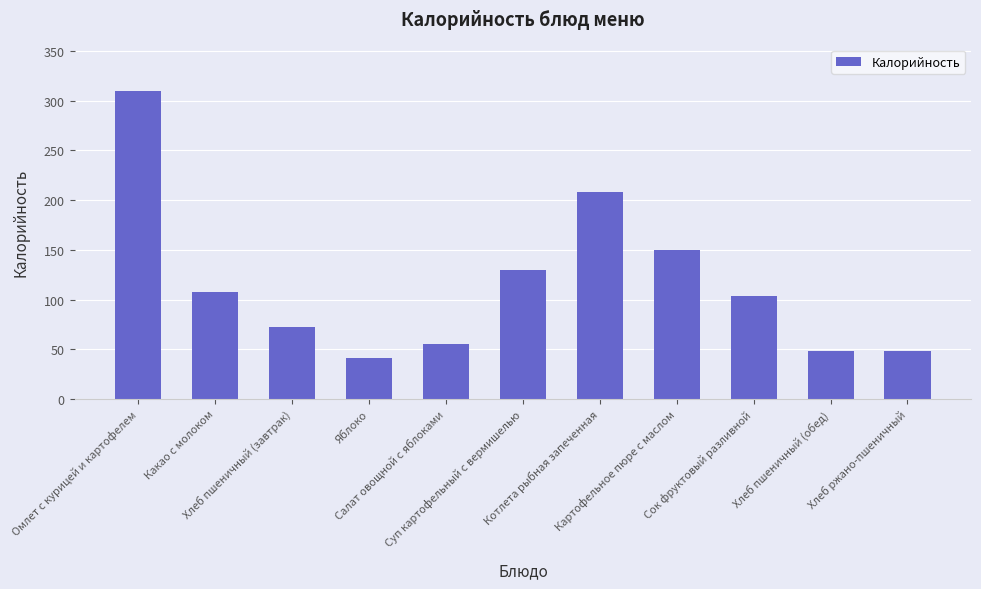

What position from the left is Хлеб пшеничный (завтрак)?

3